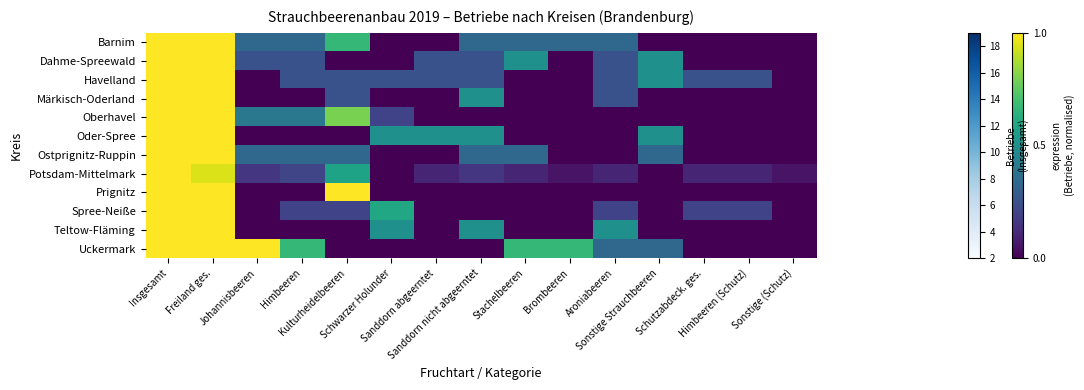

Which series has the largest total across all categories?

Uckermark